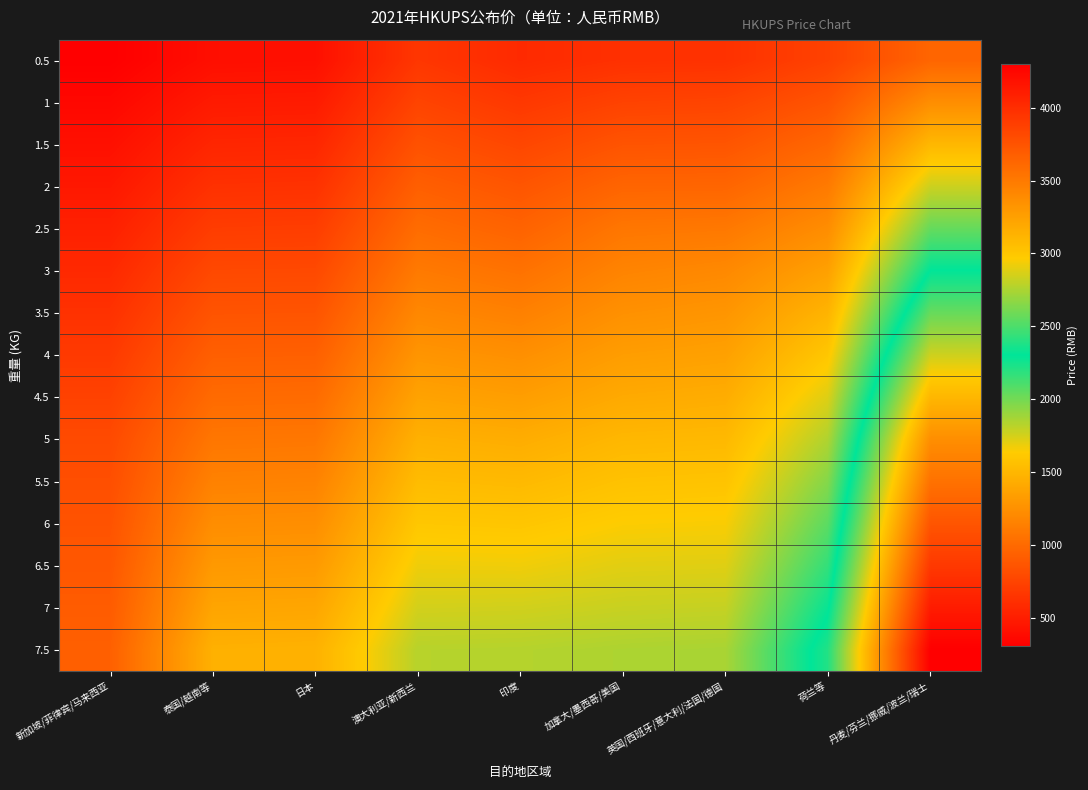

List the series in order of their peak value, highest first.

7.5, 7, 6.5, 6, 5.5, 5, 4.5, 4, 3.5, 3, 2.5, 2, 1.5, 1, 0.5